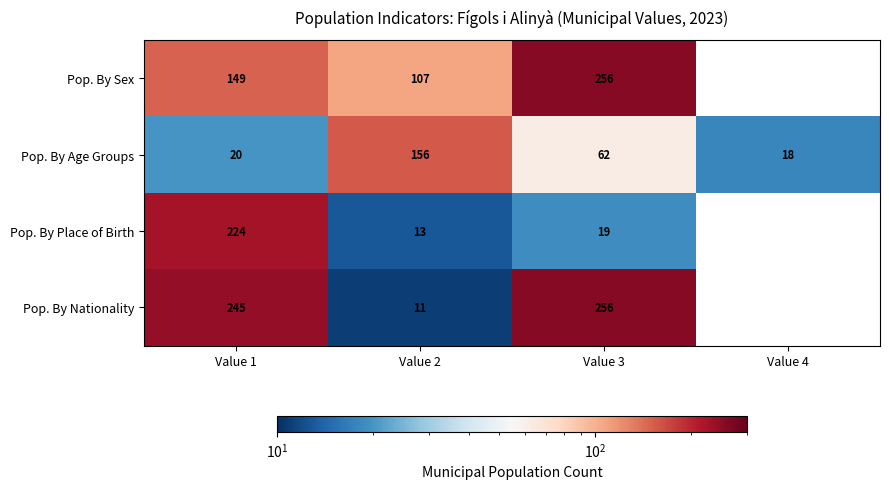

The Pop. By Sex series shows 149 at Value 1. True or false?

True